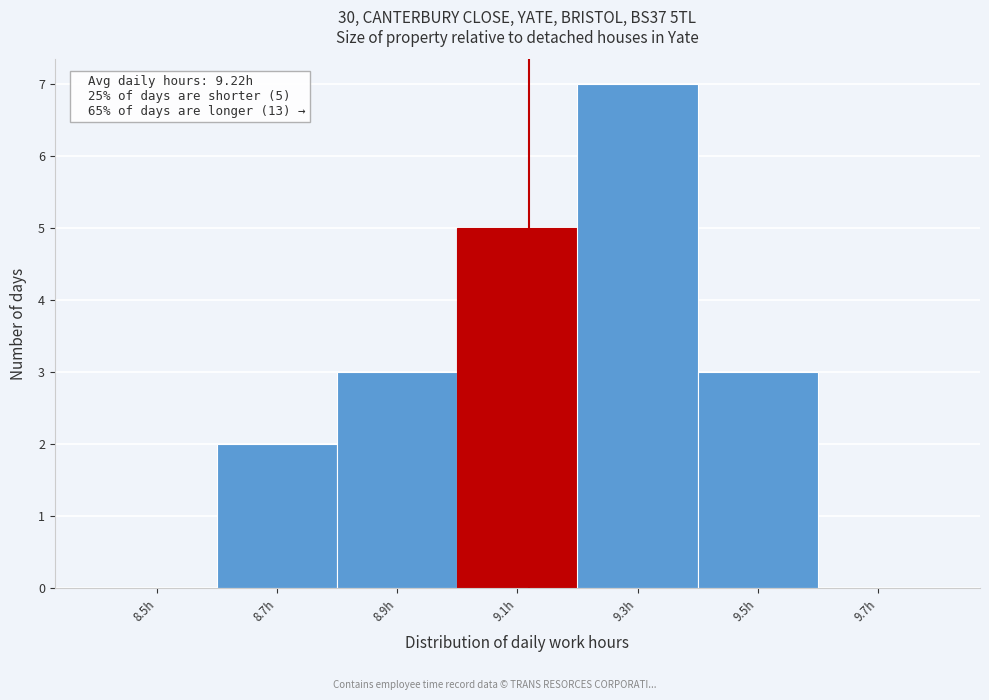

Reading left to right, transcribe all the data shown in this chart.

8.5h=0	8.7h=2	8.9h=3	9.1h=5	9.3h=7	9.5h=3	9.7h=0